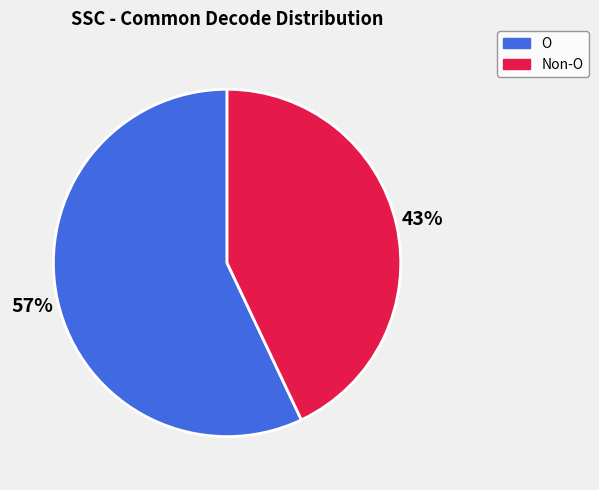

The O slice represents 57% of the pie. True or false?

True